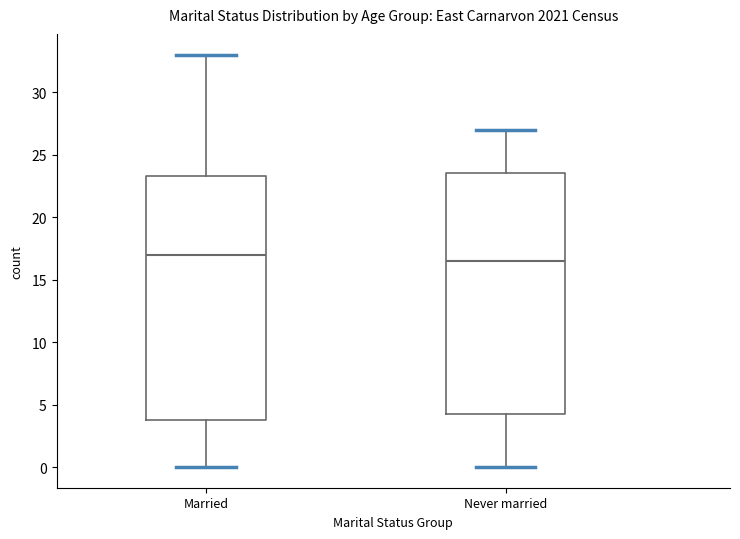

Where does the median line of the box for Never married sit on the y-axis? The values are not printed on the chart, so give them approximately, as read against the axis.

16.5